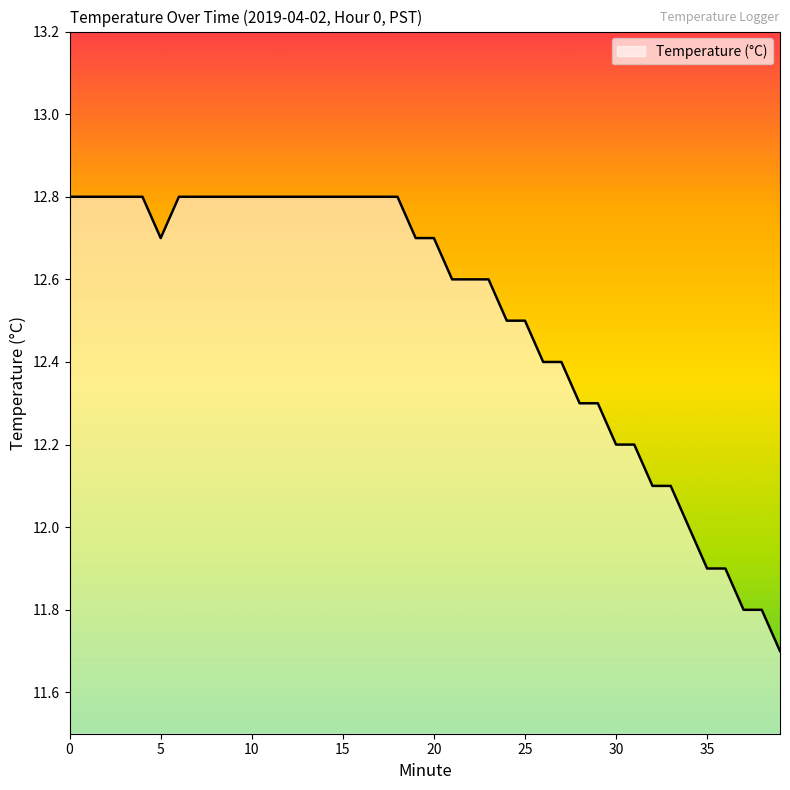

What is the difference between the maximum and minimum values?

1.1